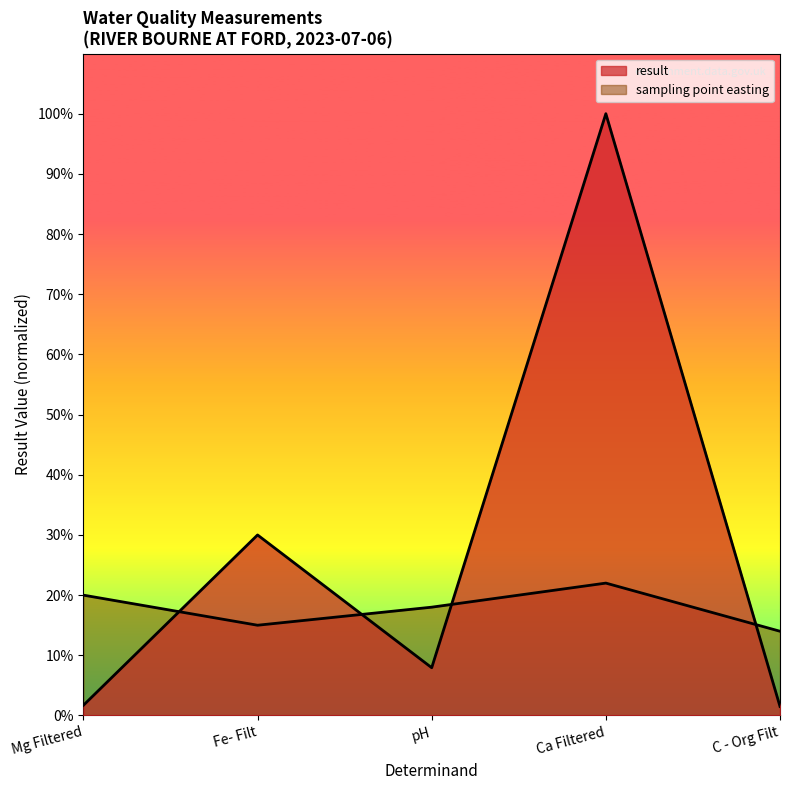

How many points are higher than both their immediate neighbors (excluding endpoints)?

2